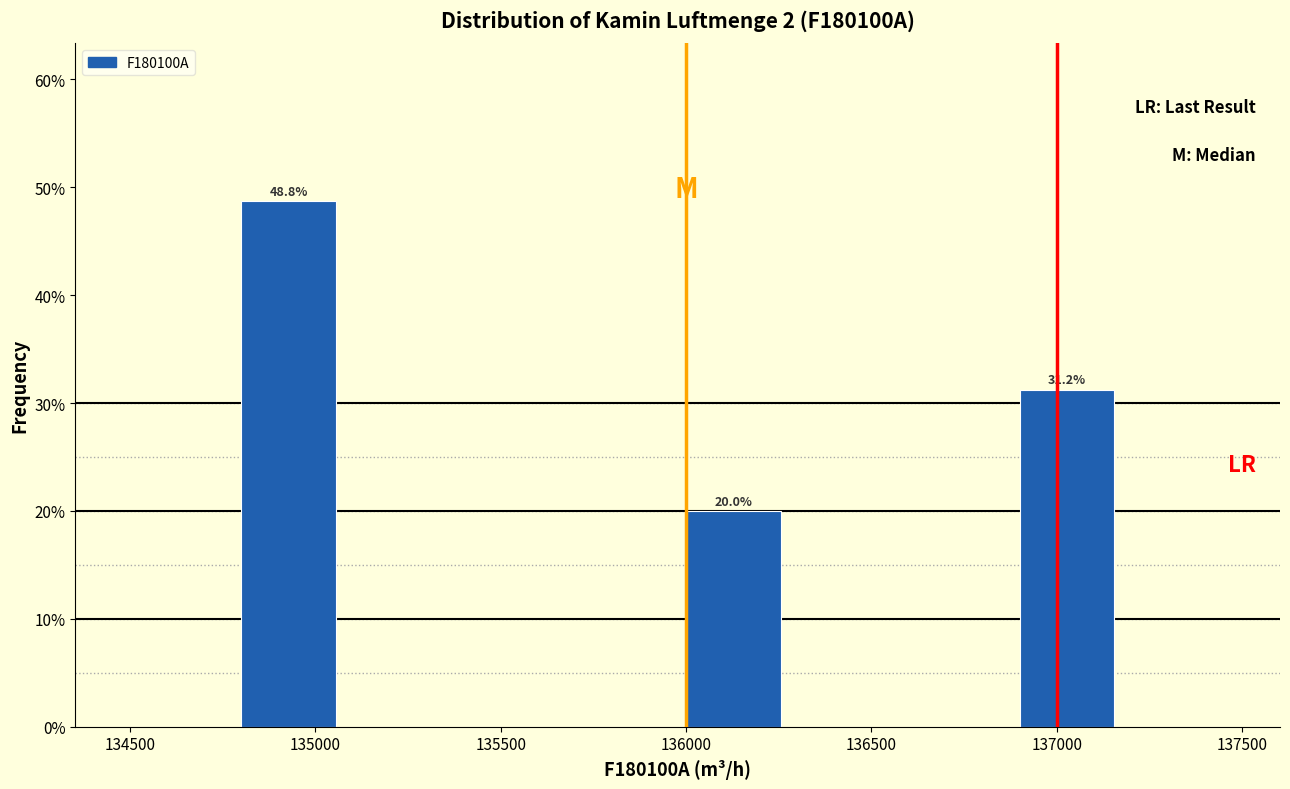

Which range on the x-axis has the tallest bar?

134800 to 135100